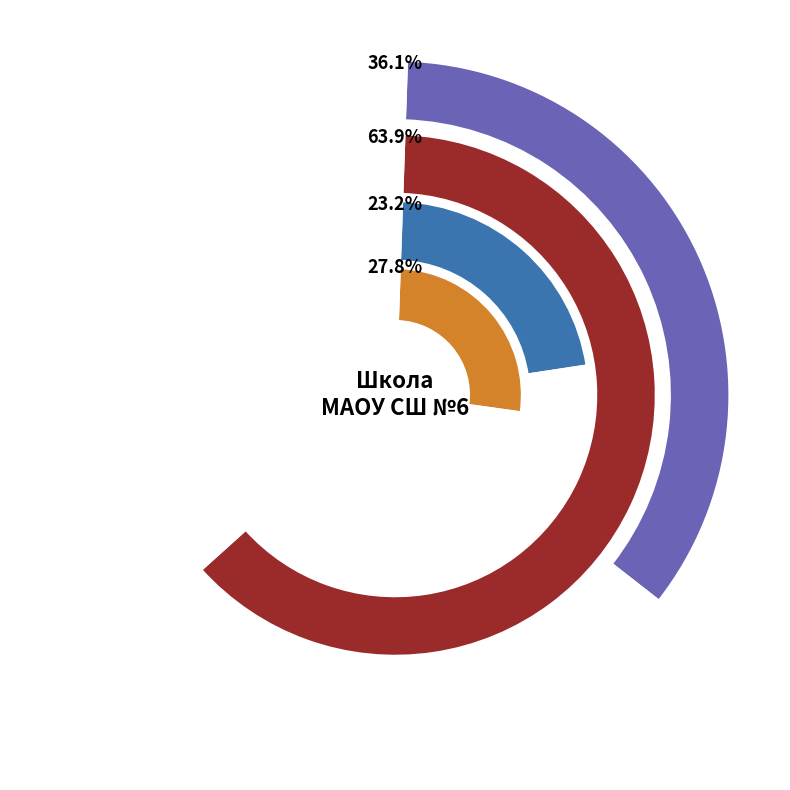

To the nearest percent, what is the combined percentage of греча отварная and гуляш?

40%